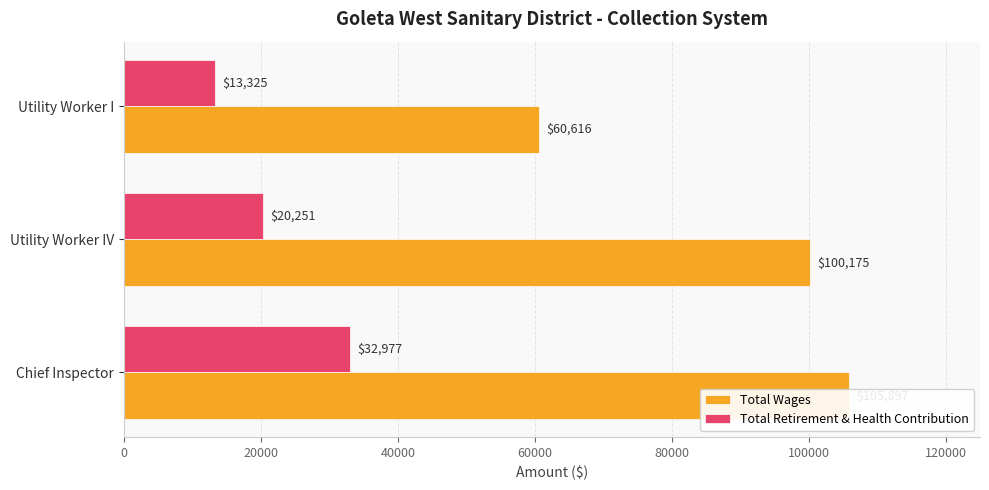

List the series in order of their overall mean, highest first.

Total Wages, Total Retirement & Health Contribution